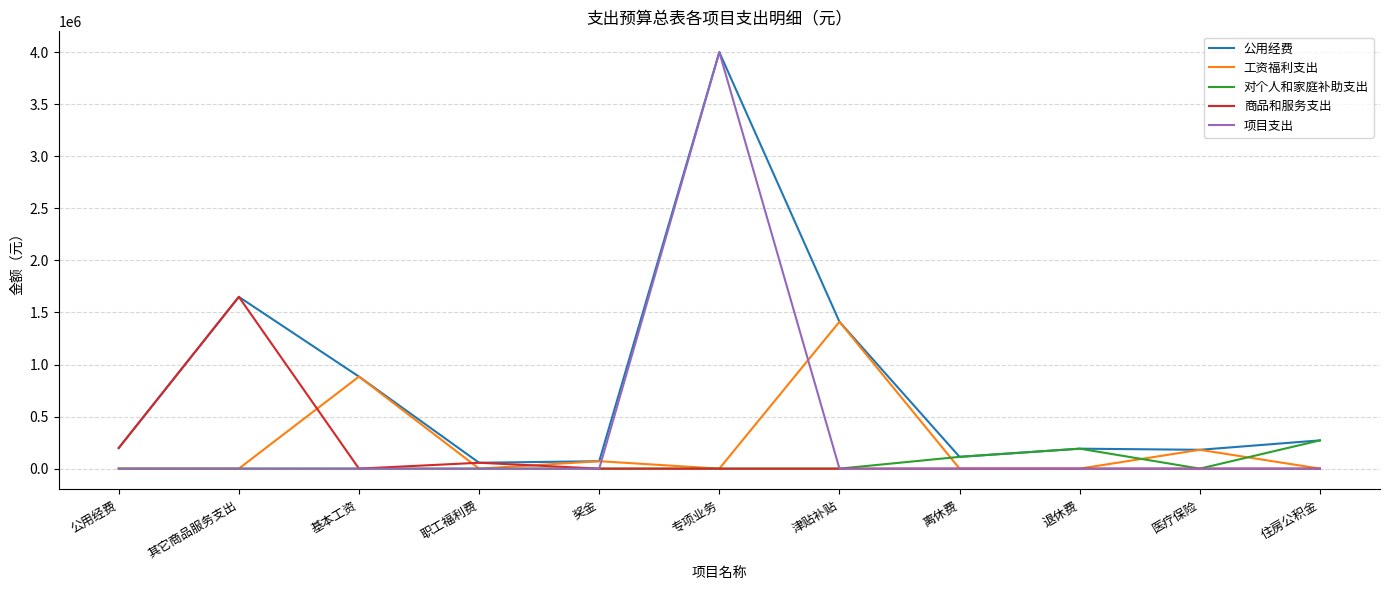

The 商品和服务支出 series shows 0 at 住房公积金. True or false?

True